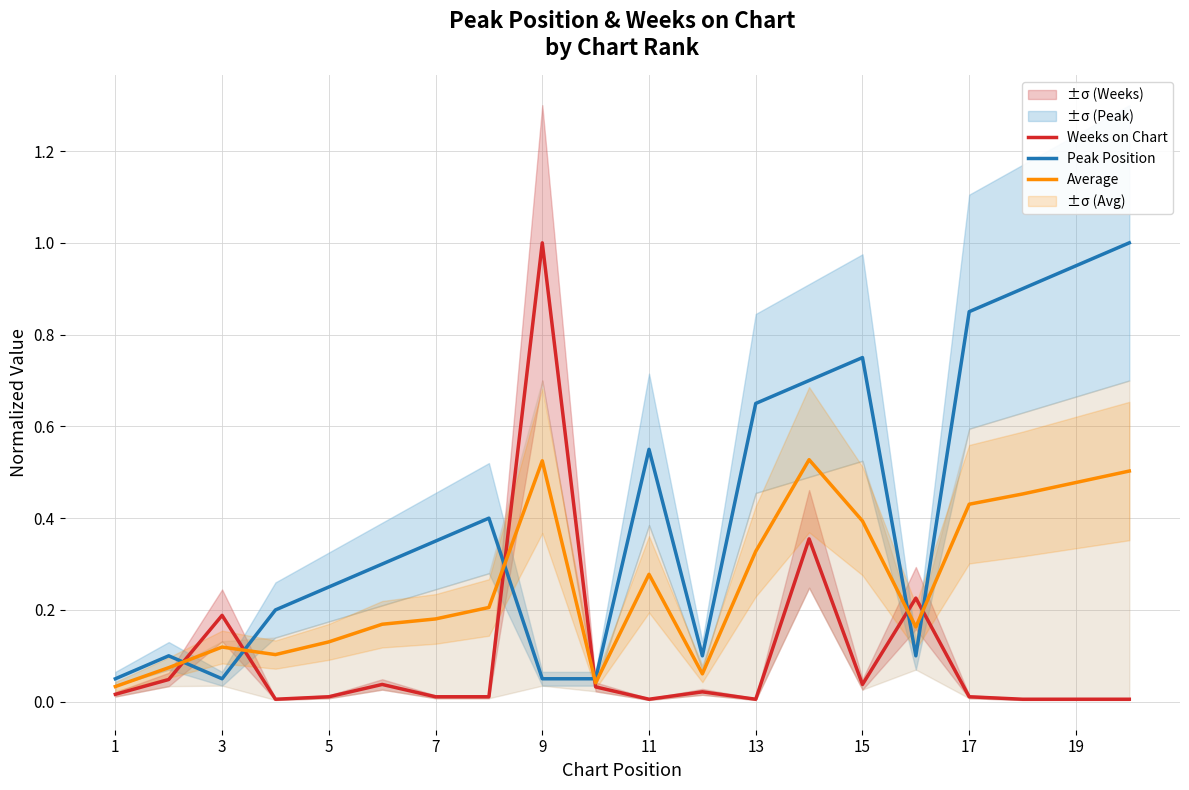

True or false: Average and Peak Position cross at least once.

True